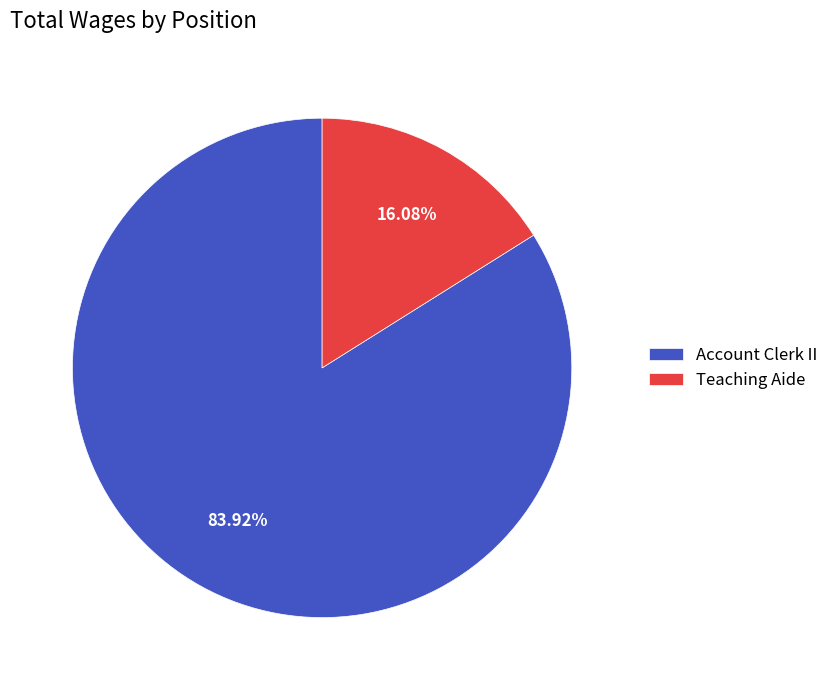

What percentage is the Teaching Aide slice, to the nearest percent?

16%